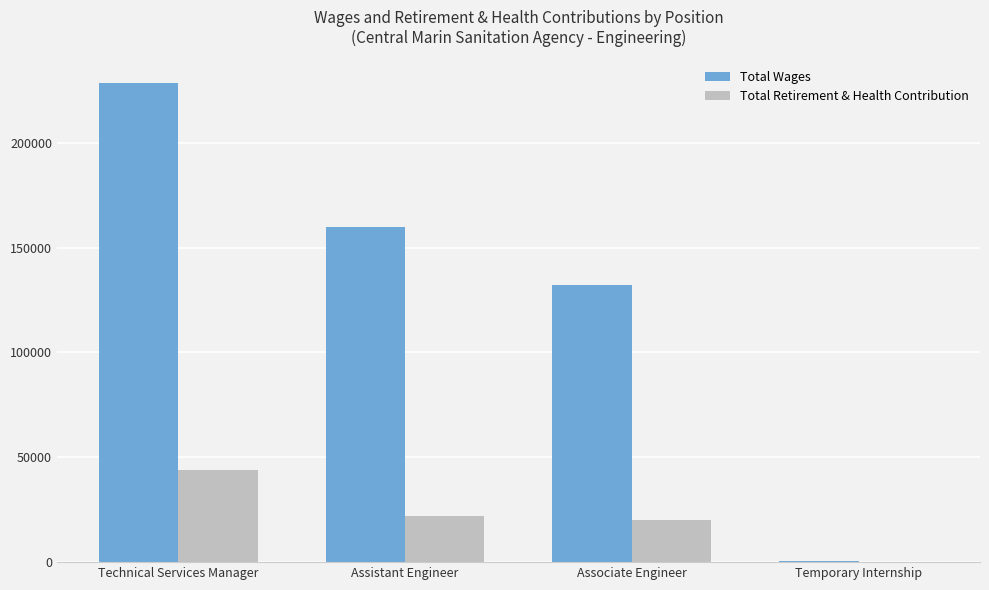

What is the sum of all Total Retirement & Health Contribution values?

85861